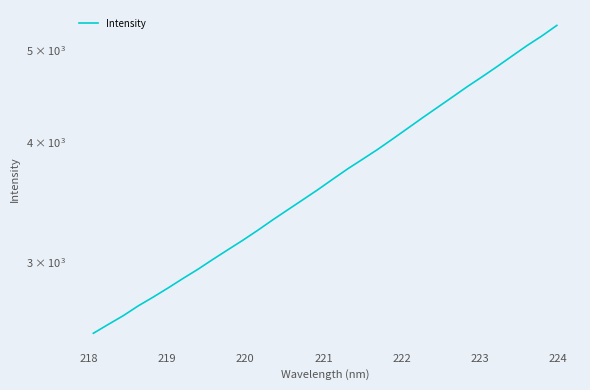

Reading left to right, list all the values displayed in this chart.

2527.8	2582.4	2637.2	2700.1	2757.7	2819.4	2884.8	2949.3	3020.4	3091.0	3162.5	3239.4	3321.5	3402.5	3485.0	3570.1	3661.6	3754.0	3842.1	3933.3	4032.9	4136.9	4243.9	4351.1	4460.8	4574.4	4685.0	4801.2	4924.2	5049.1	5168.4	5301.1